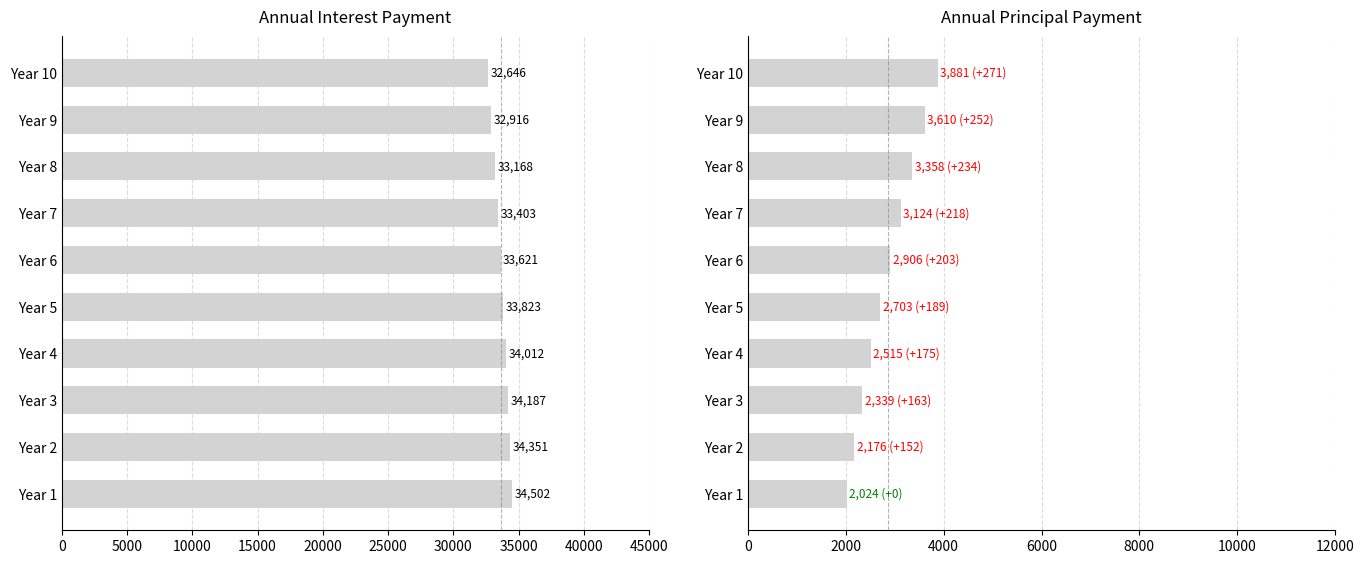

How many bars are there in total?

20